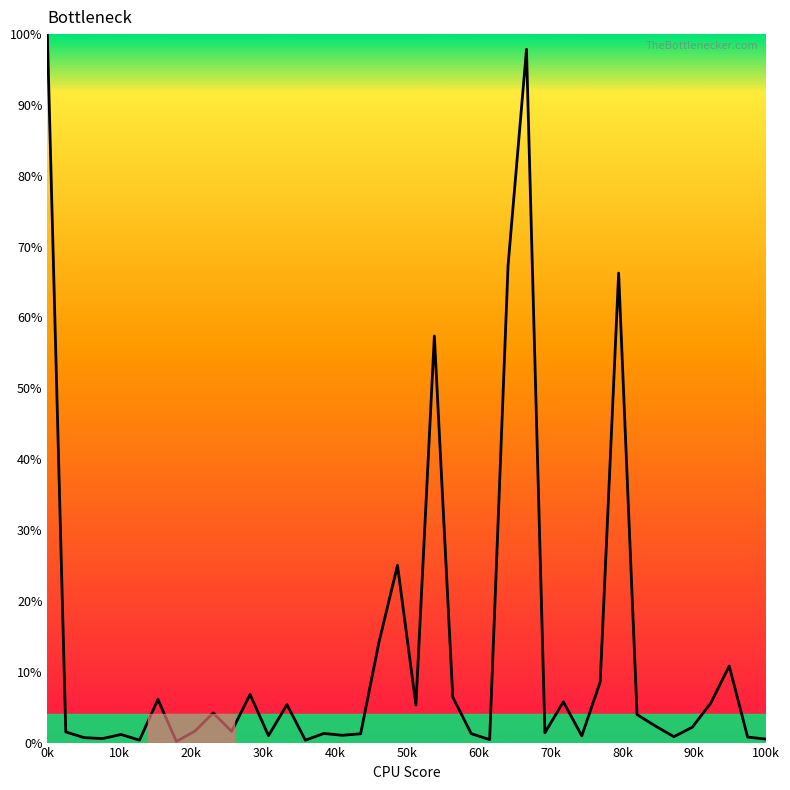

What is the difference between the maximum and minimum values?

99.8